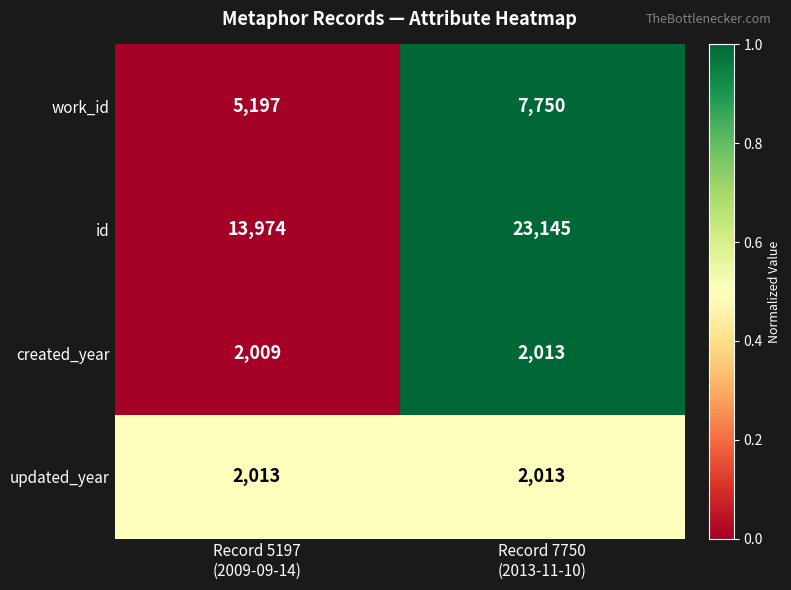

What is the sum of all id values?

37119